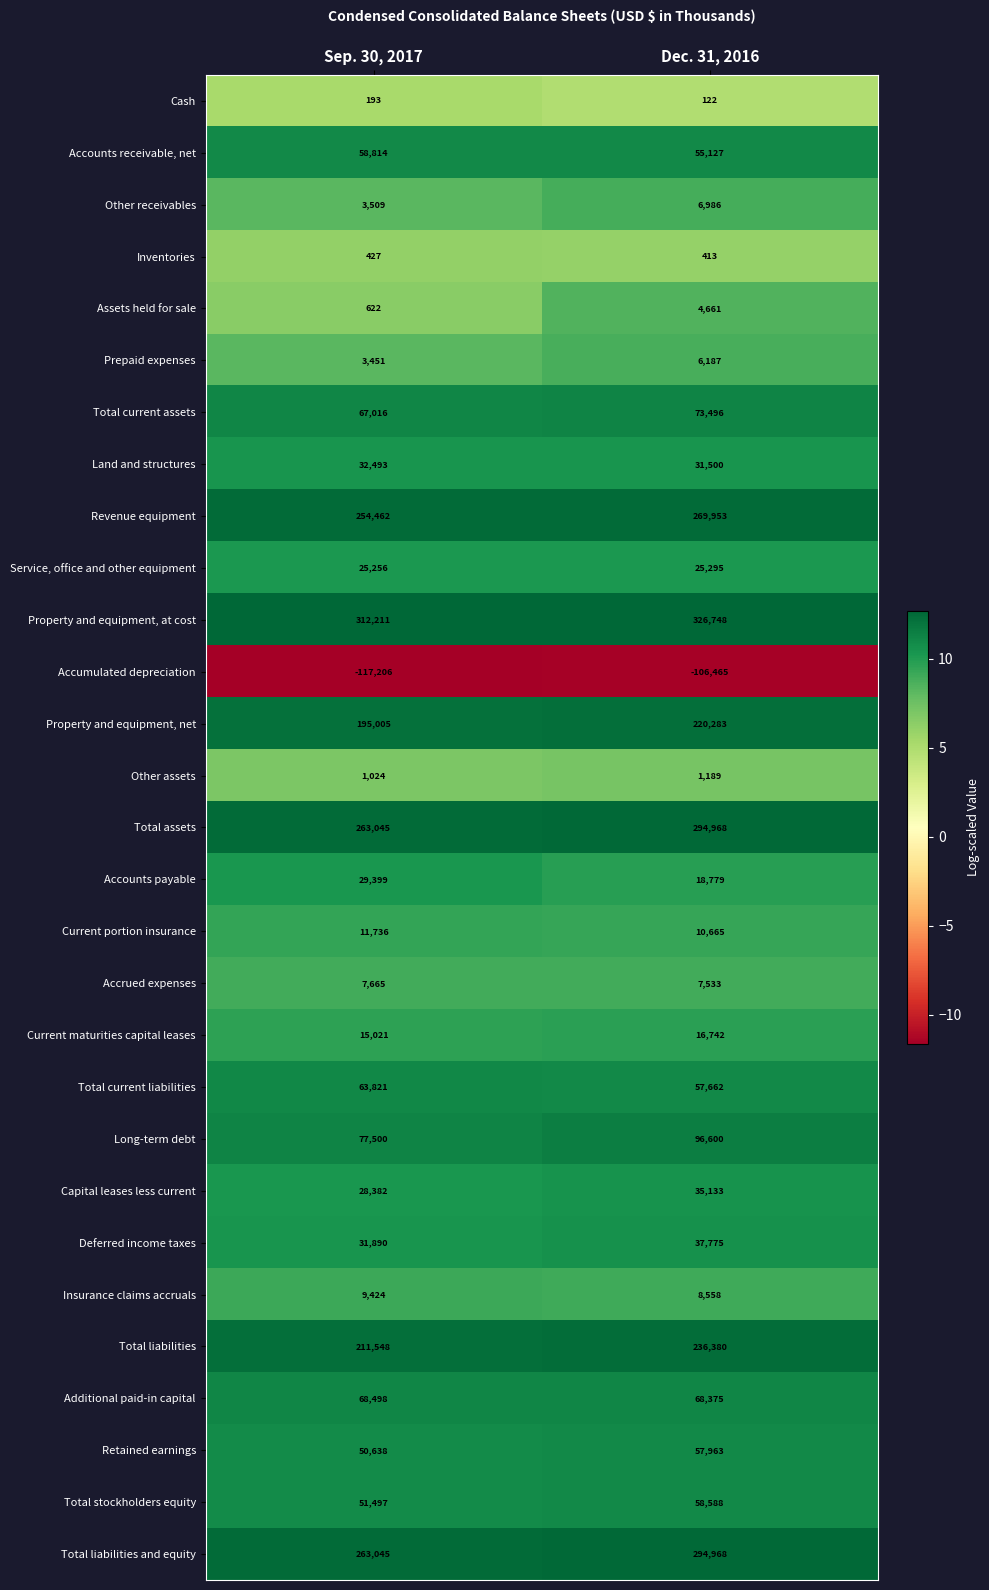

True or false: Capital leases less current has a value of 35133 at Dec. 31, 2016.

True